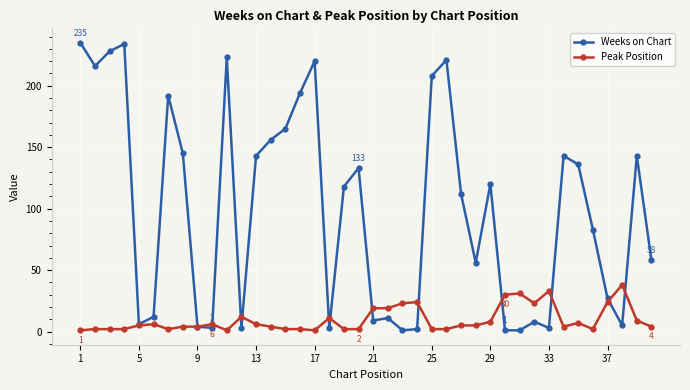

Rank the series by their average value, from highest to lowest.

Weeks on Chart, Peak Position